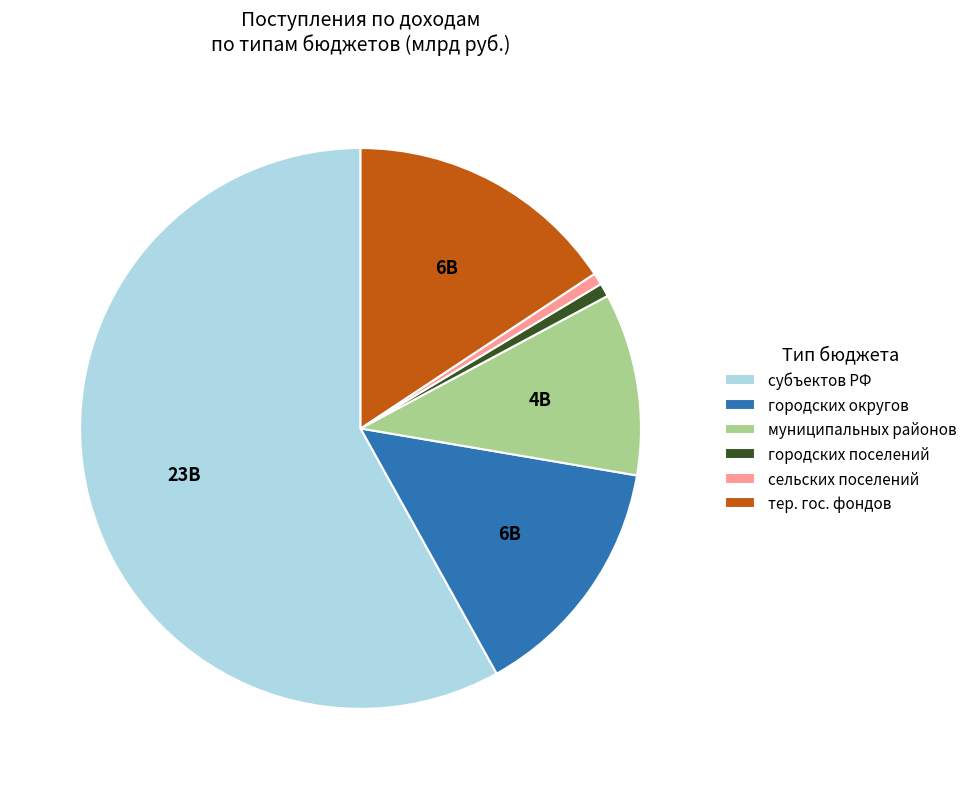

How many segments does this pie chart have?

6